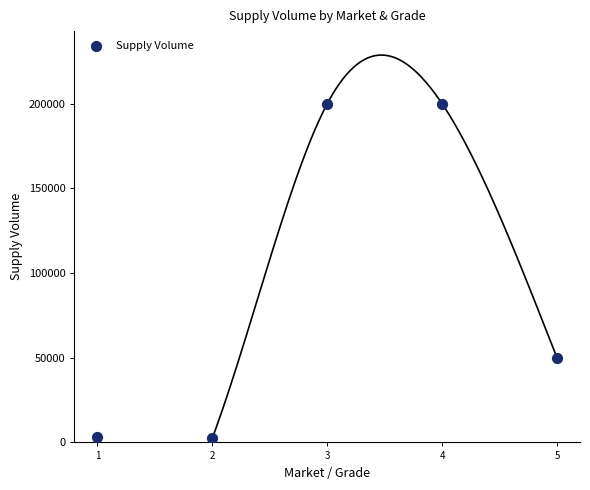

What Y value in the scatter plot is closest to 101250?

50000